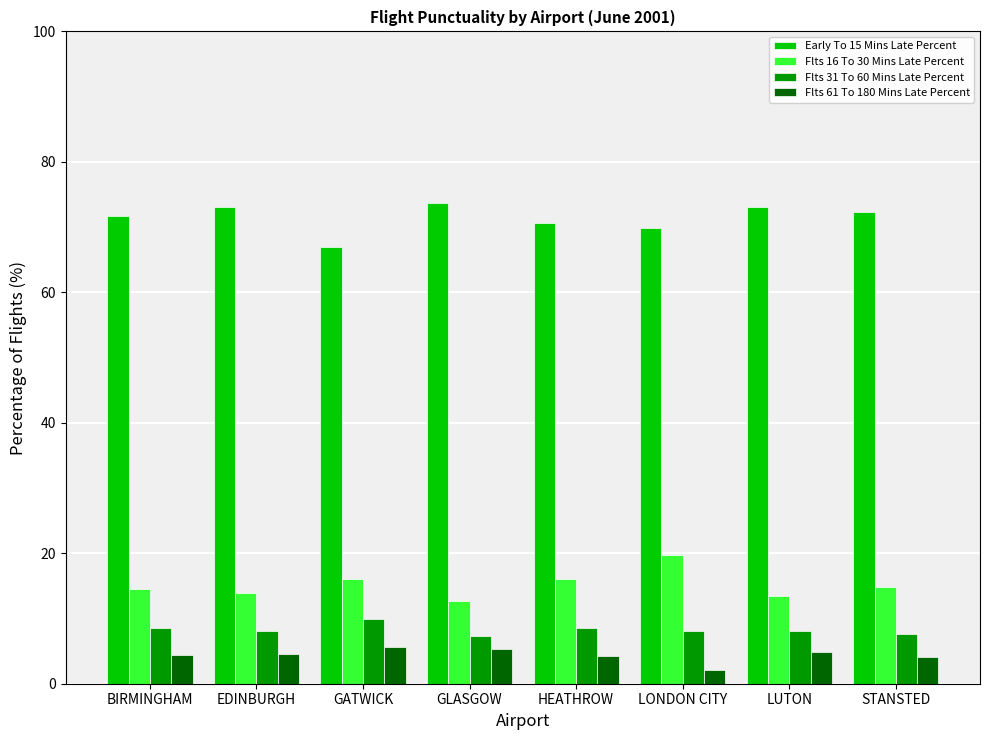

Is it true that Flts 61 To 180 Mins Late Percent equals 4.9 at LUTON?

True